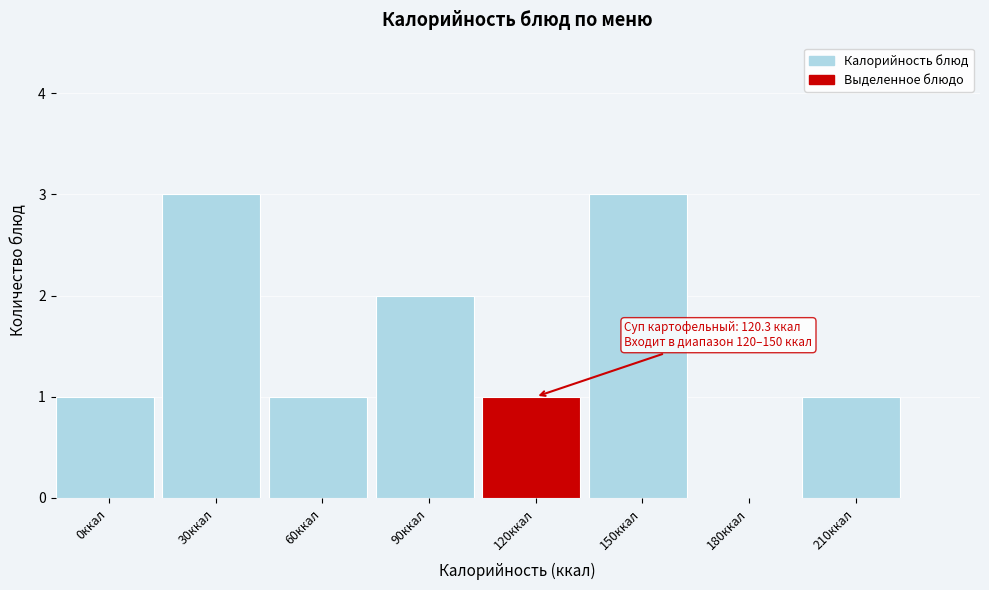

Reading left to right, extract all data points from this chart.

0ккал=1	30ккал=3	60ккал=1	90ккал=2	120ккал=1	150ккал=3	180ккал=0	210ккал=1